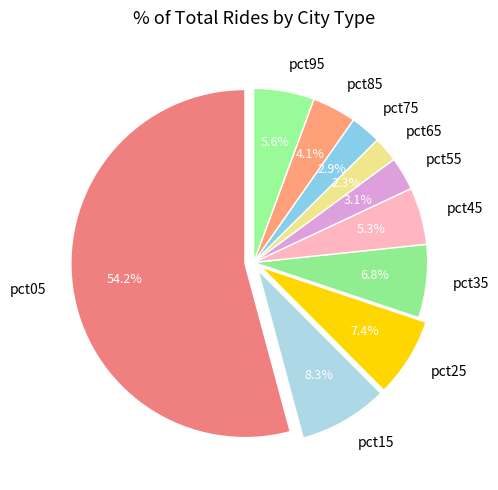

To the nearest percent, what percentage of the pie is pct65?

2%